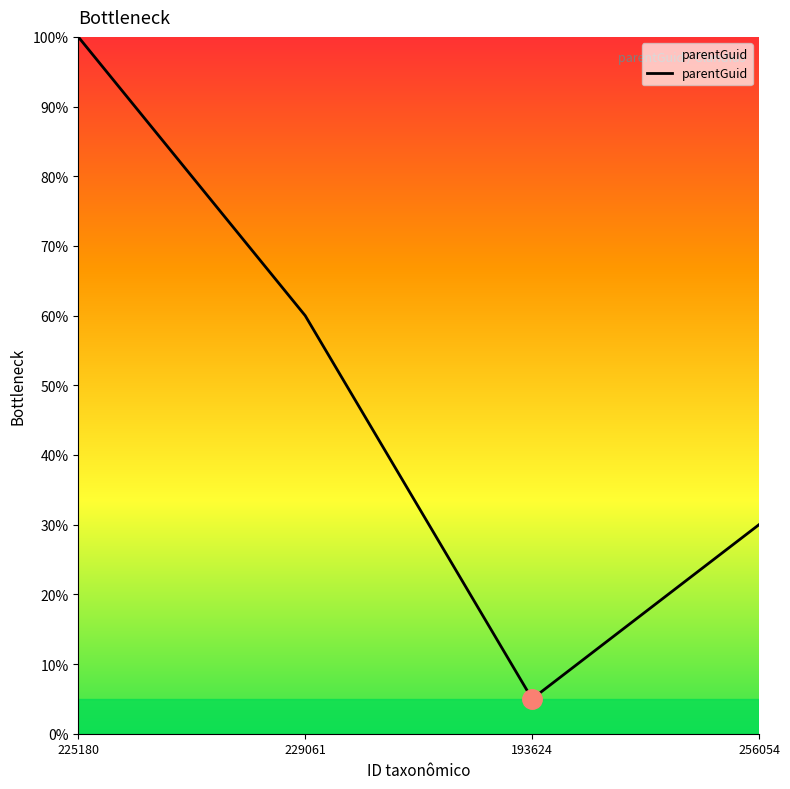

The chart shows a value of 30 at 256054. True or false?

True